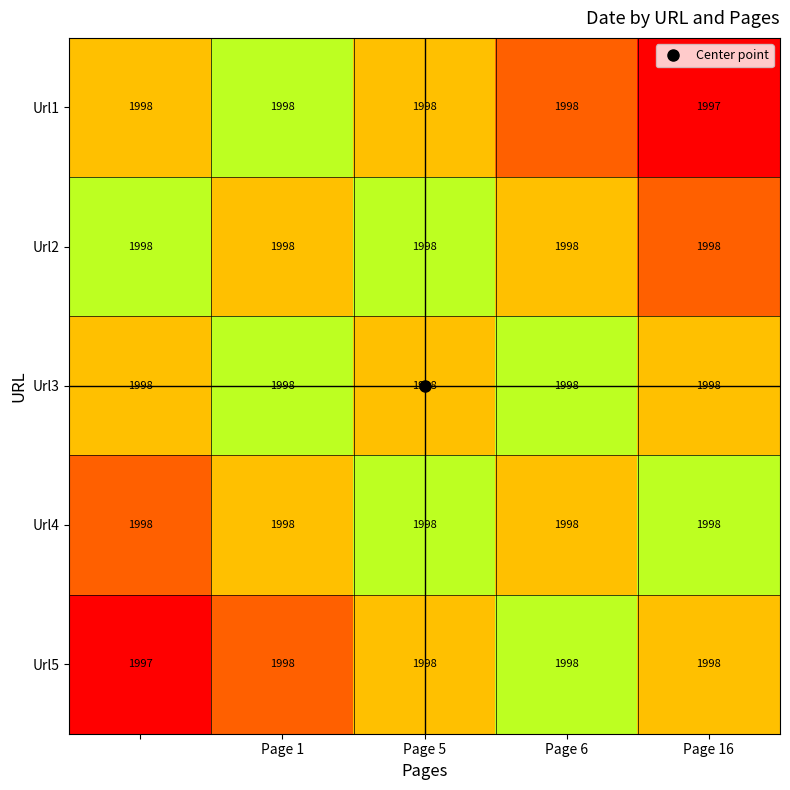

Count the number of categories in the chart.

5